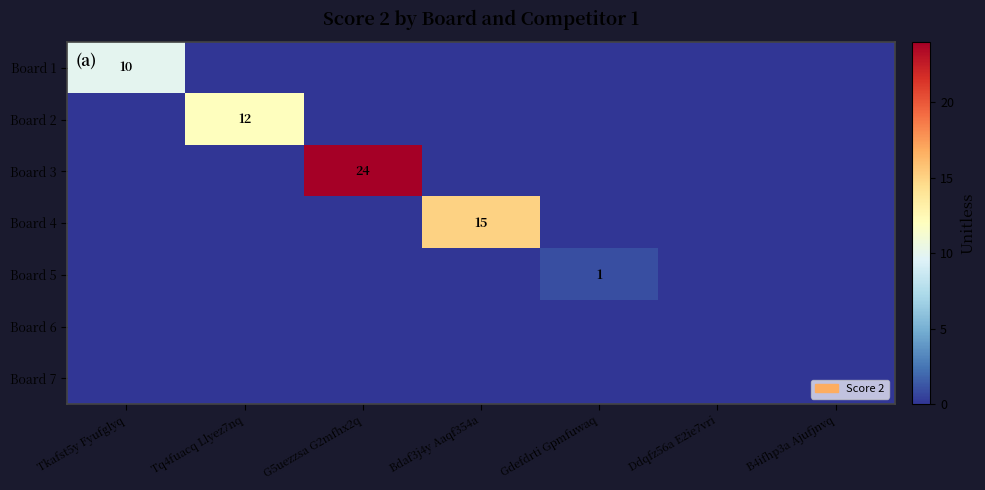

What is the sum of all Board 2 values?

12